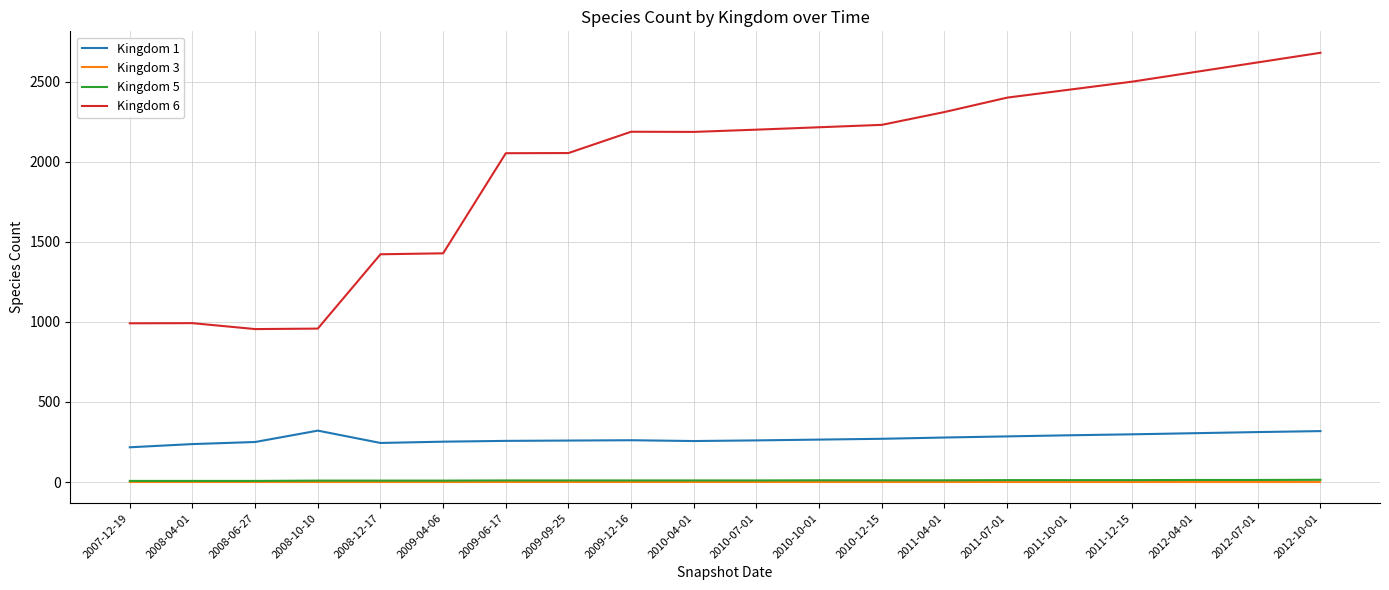

Which series has the largest total across all categories?

Kingdom 6